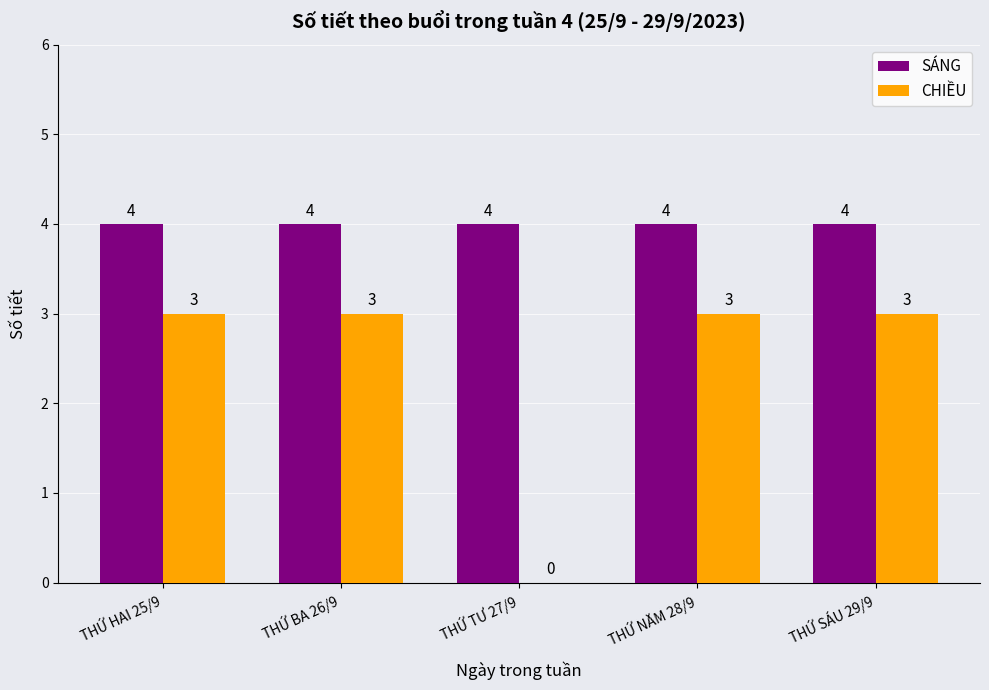

Are the bars horizontal?

No